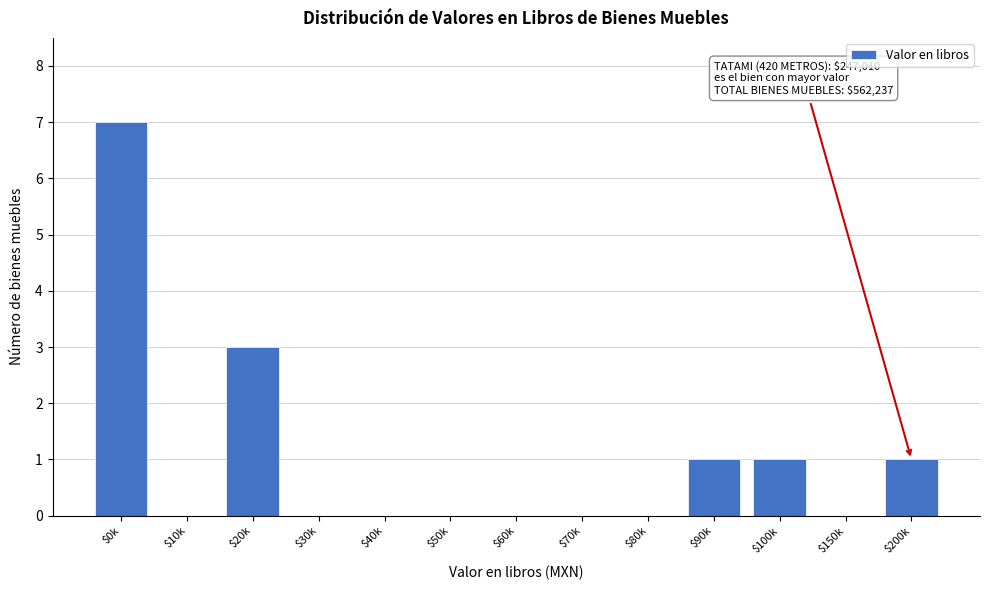

What is the approximate value at $20k?

3